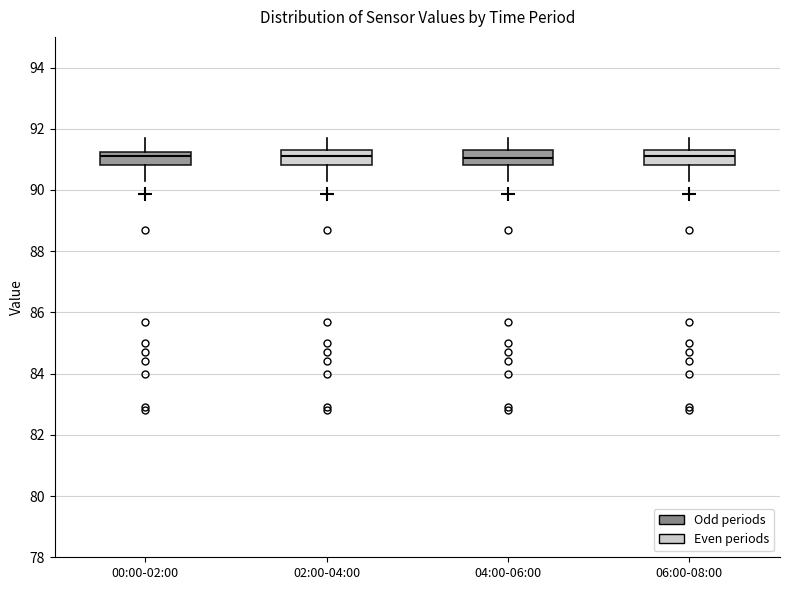

Where does the upper whisker of the box for 00:00-02:00 end on the y-axis? The values are not printed on the chart, so give them approximately, as read against the axis.

91.8